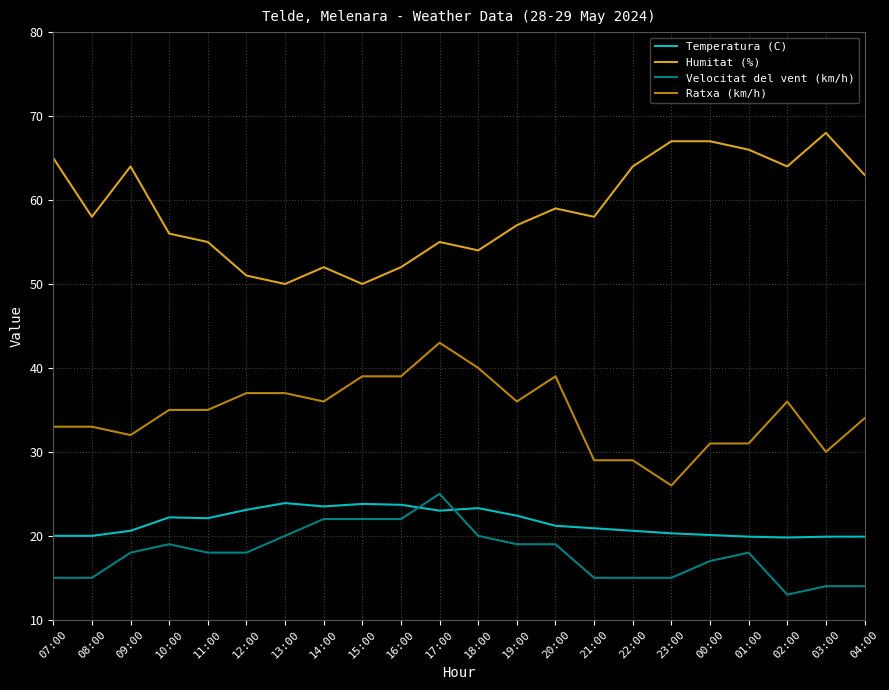

What is the difference between the maximum and minimum values in the Humitat (%) series?

18.0